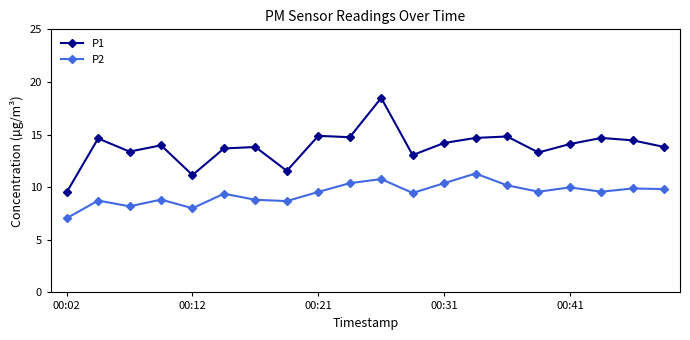

Rank the series by their average value, from highest to lowest.

P1, P2